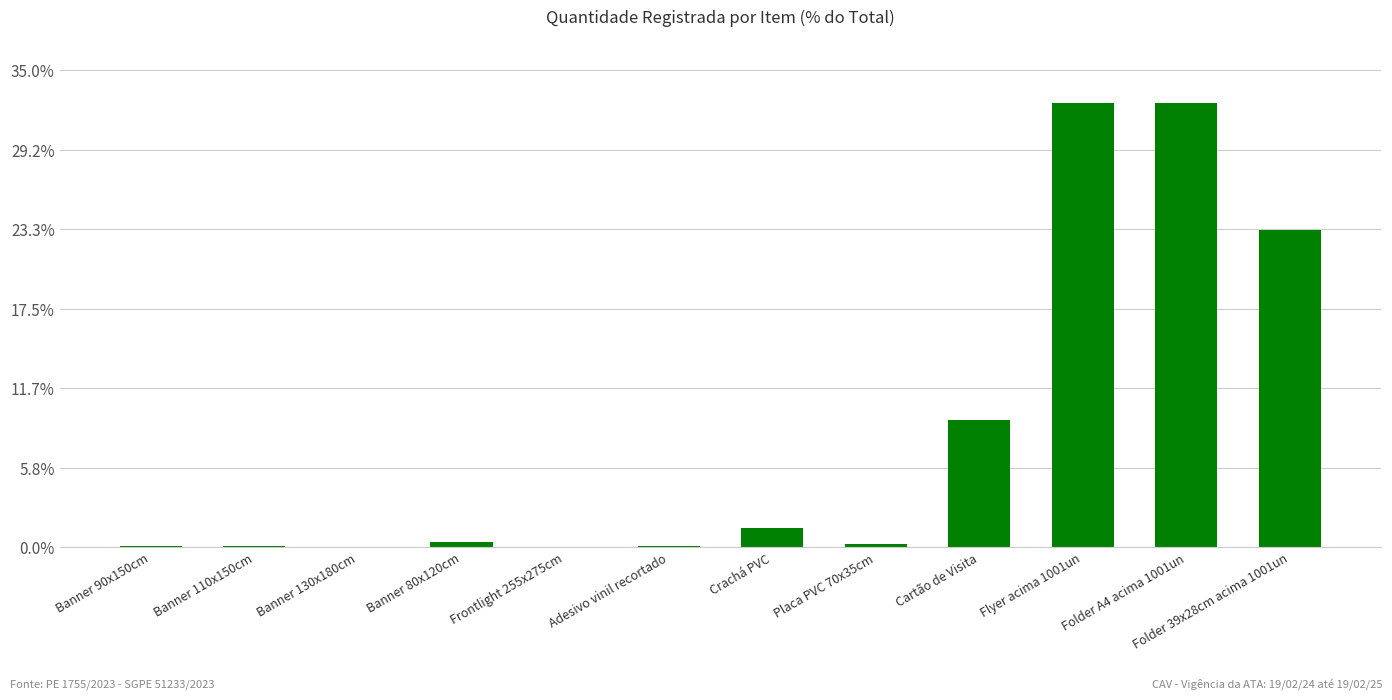

Are the bars horizontal?

No